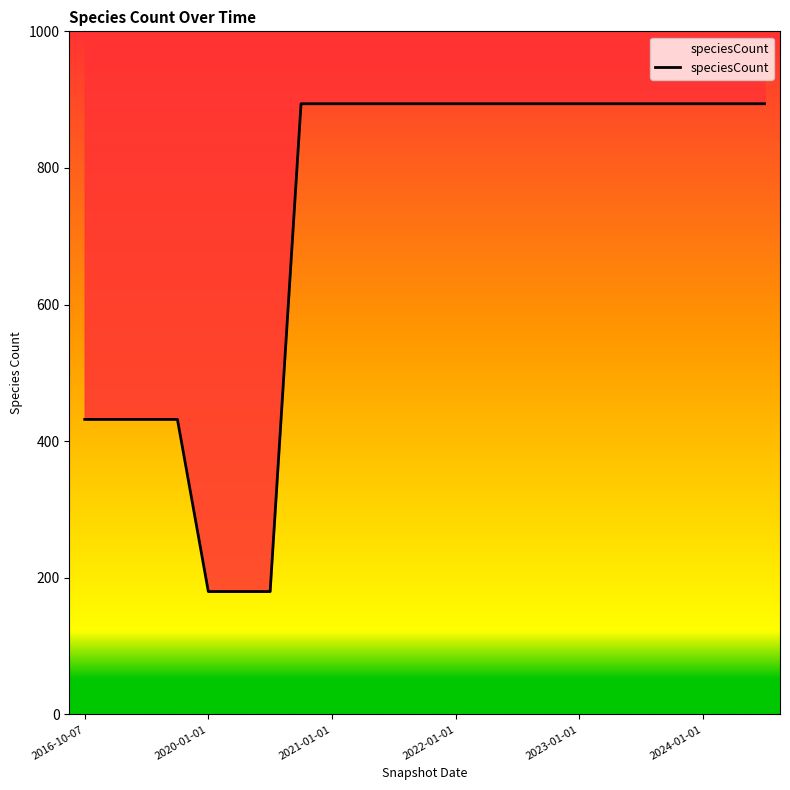

What is the label of the 6th point from the right?

2023-04-01